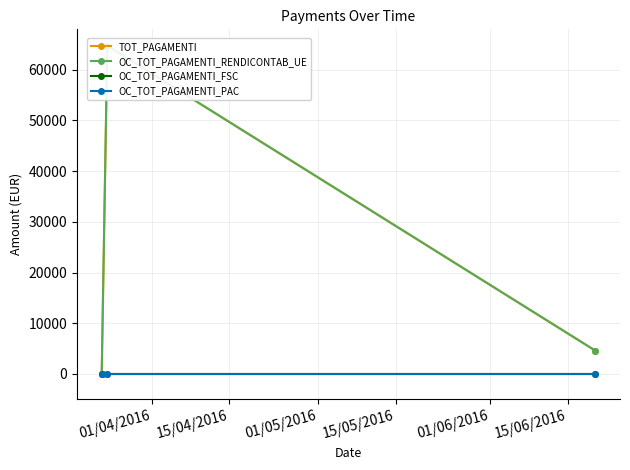

What is the greatest value displayed?

64746.9